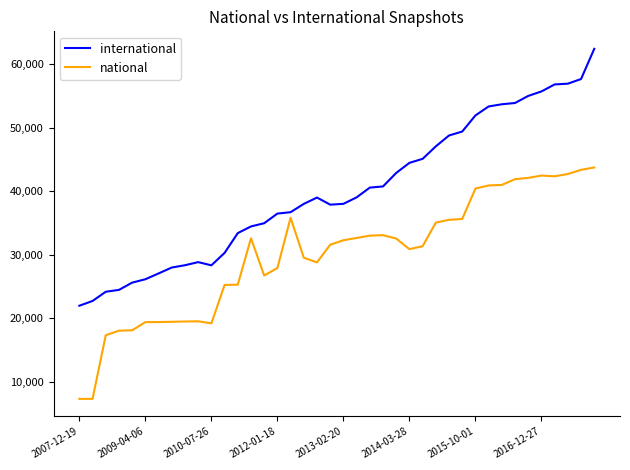

What is the highest value of the international series?

62384